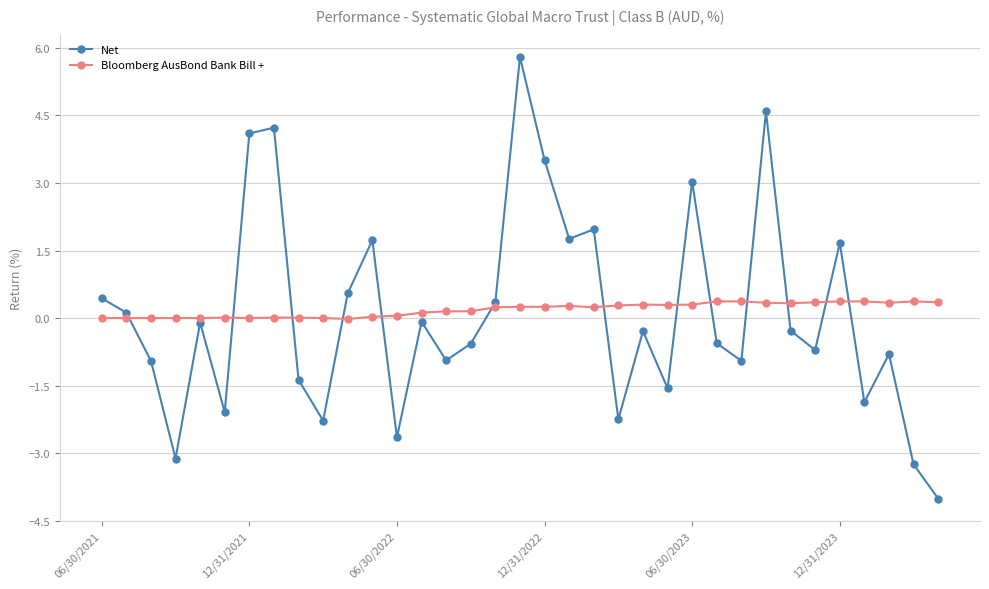

Which series has the widest spread of values?

Net